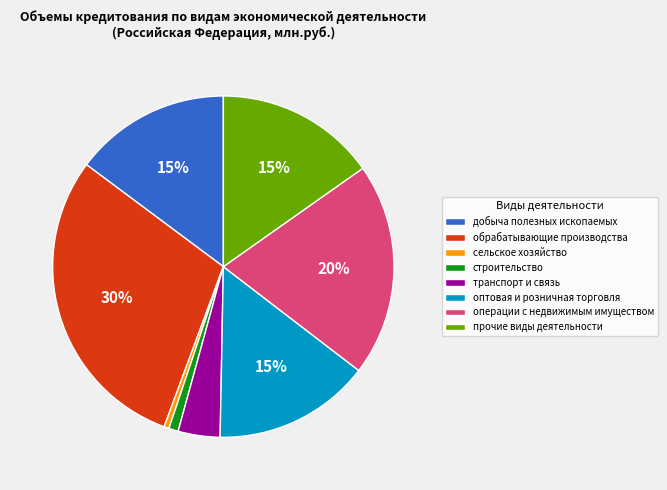

What percentage is the прочие виды деятельности slice, to the nearest percent?

15%